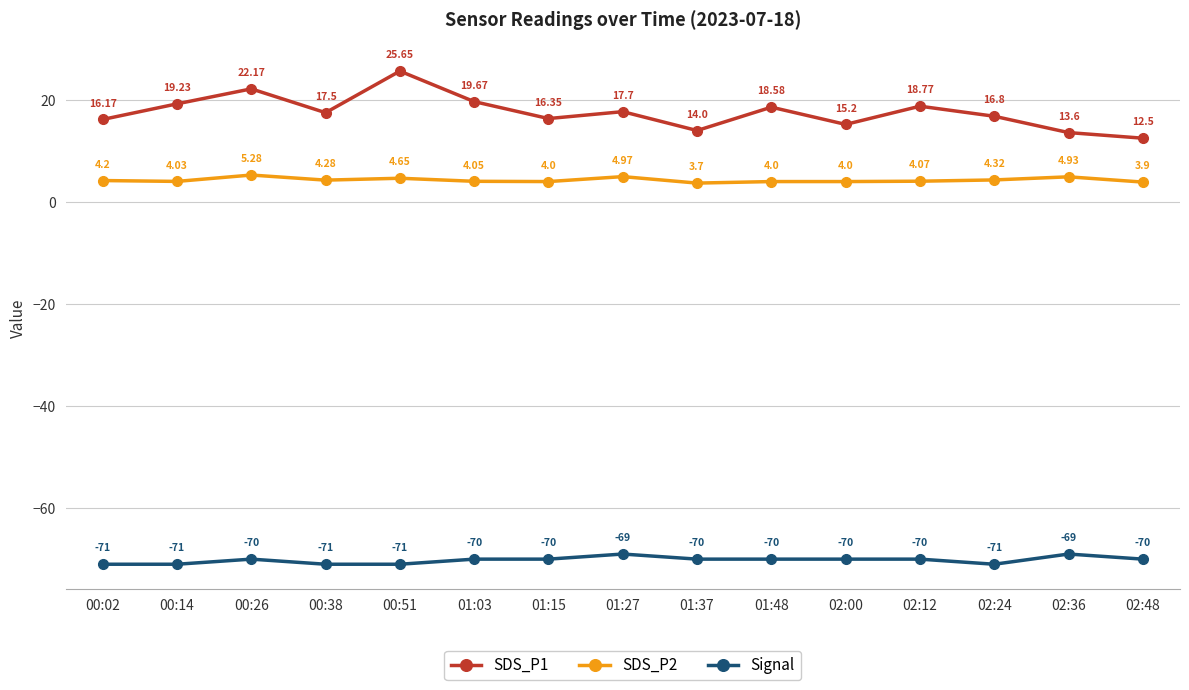

True or false: SDS_P2 has more than 1 points higher than both neighbors.

True